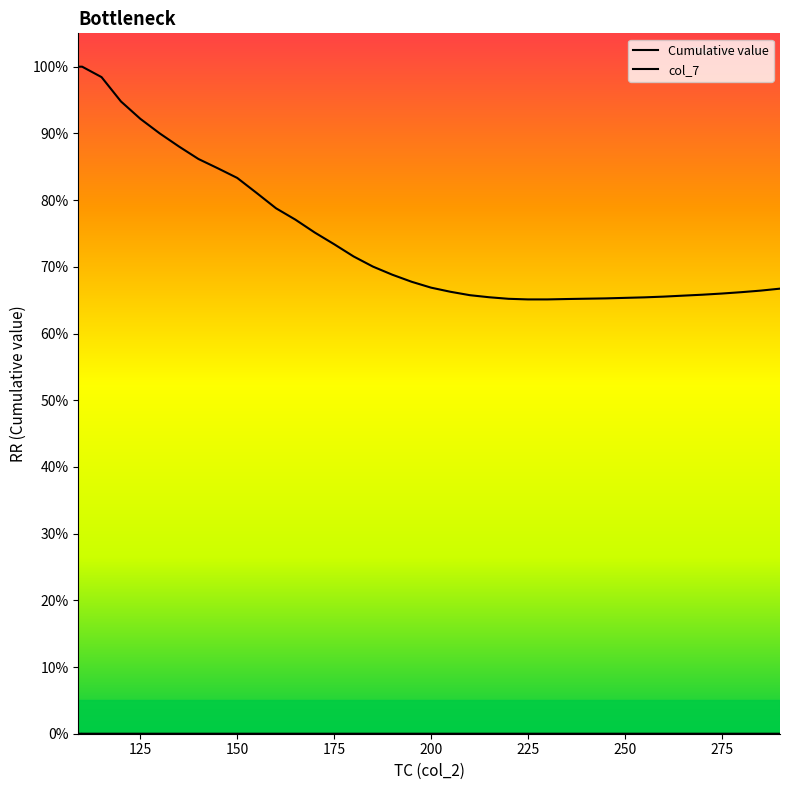

Which series has the largest total across all categories?

Cumulative value